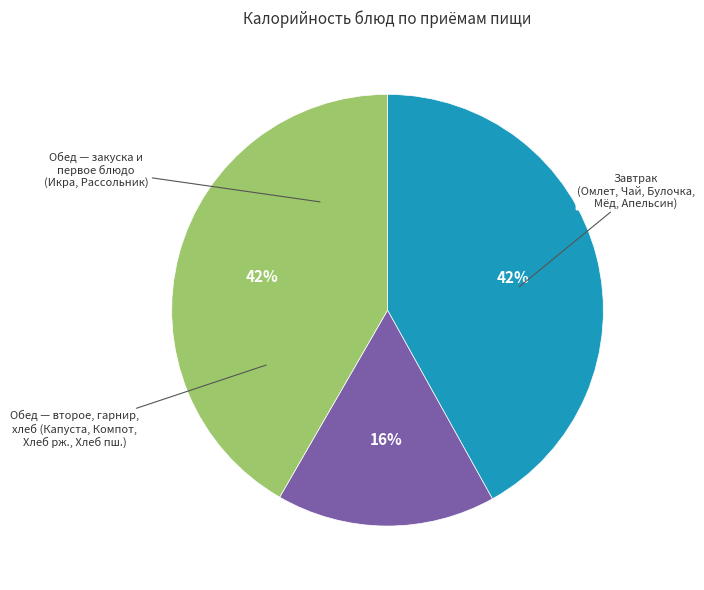

Is there a majority slice in this chart?

No